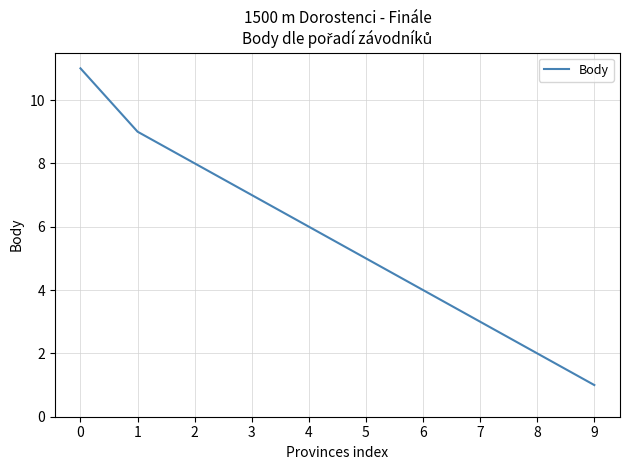

What is the average value?

6